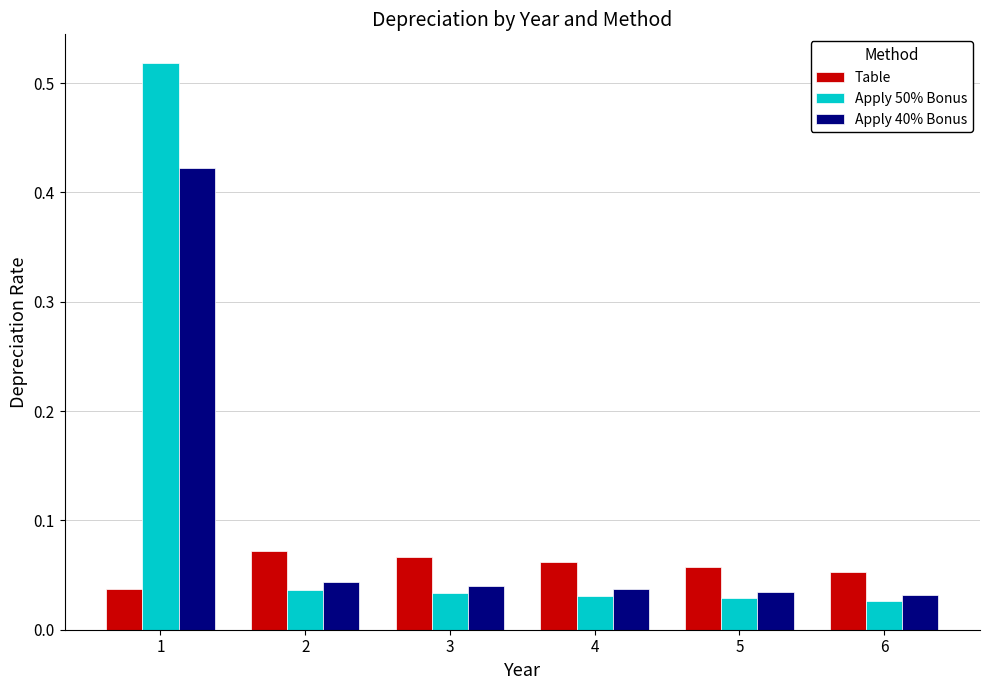

List the series in order of their peak value, lowest first.

Table, Apply 40% Bonus, Apply 50% Bonus